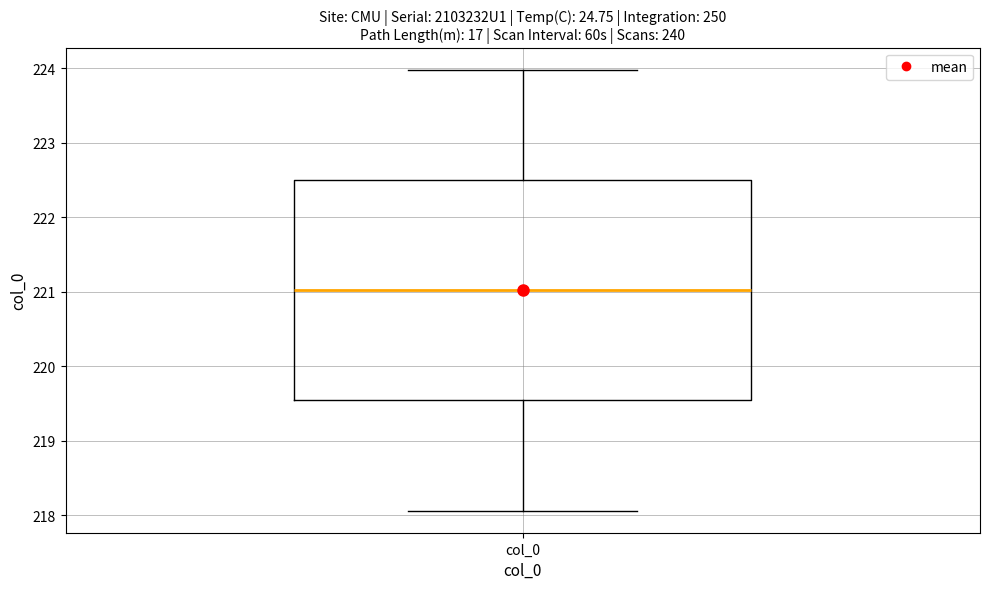

Where does the median line of the box for col_0 sit on the y-axis? The values are not printed on the chart, so give them approximately, as read against the axis.

221.0